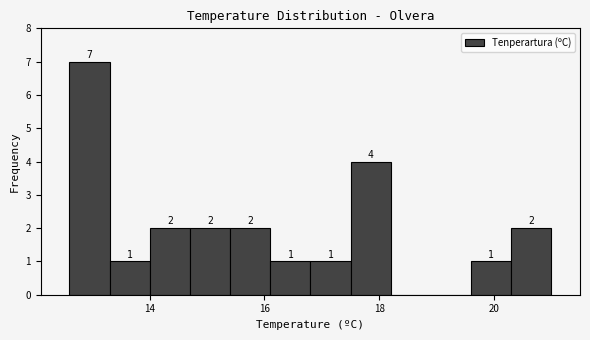

Around what value on the x-axis is the tallest bar? Give the approximate position of its centre, as read against the axis.

13.0